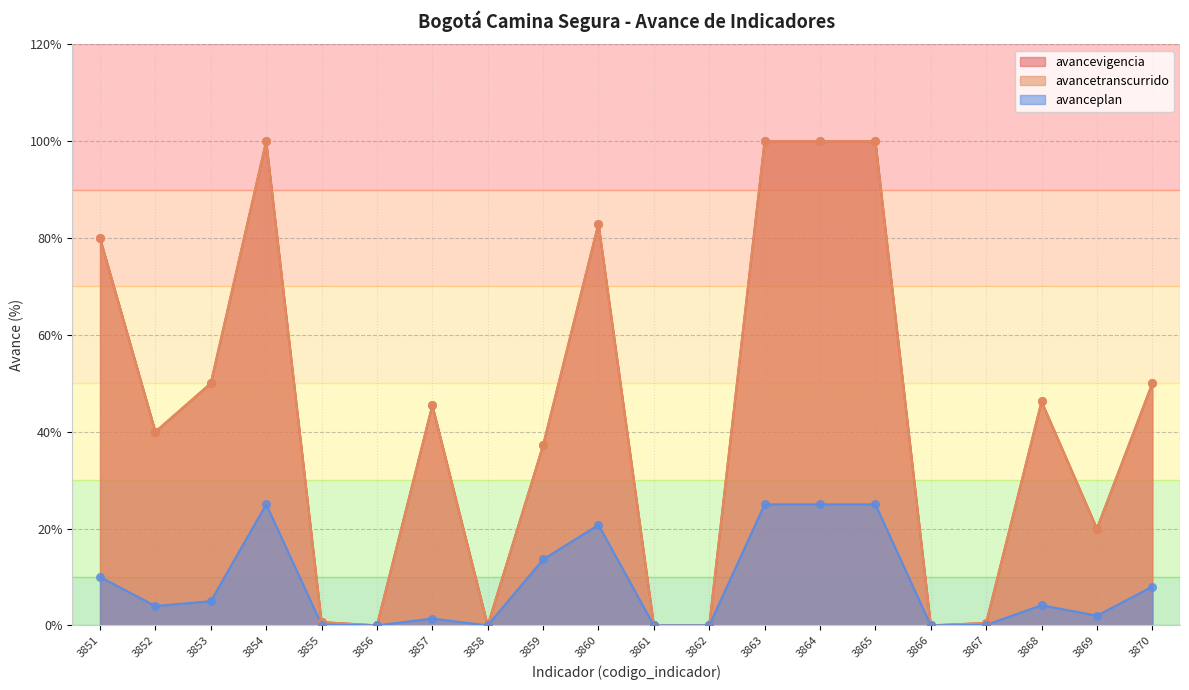

At how many categories does at least one series exceed 87?

4